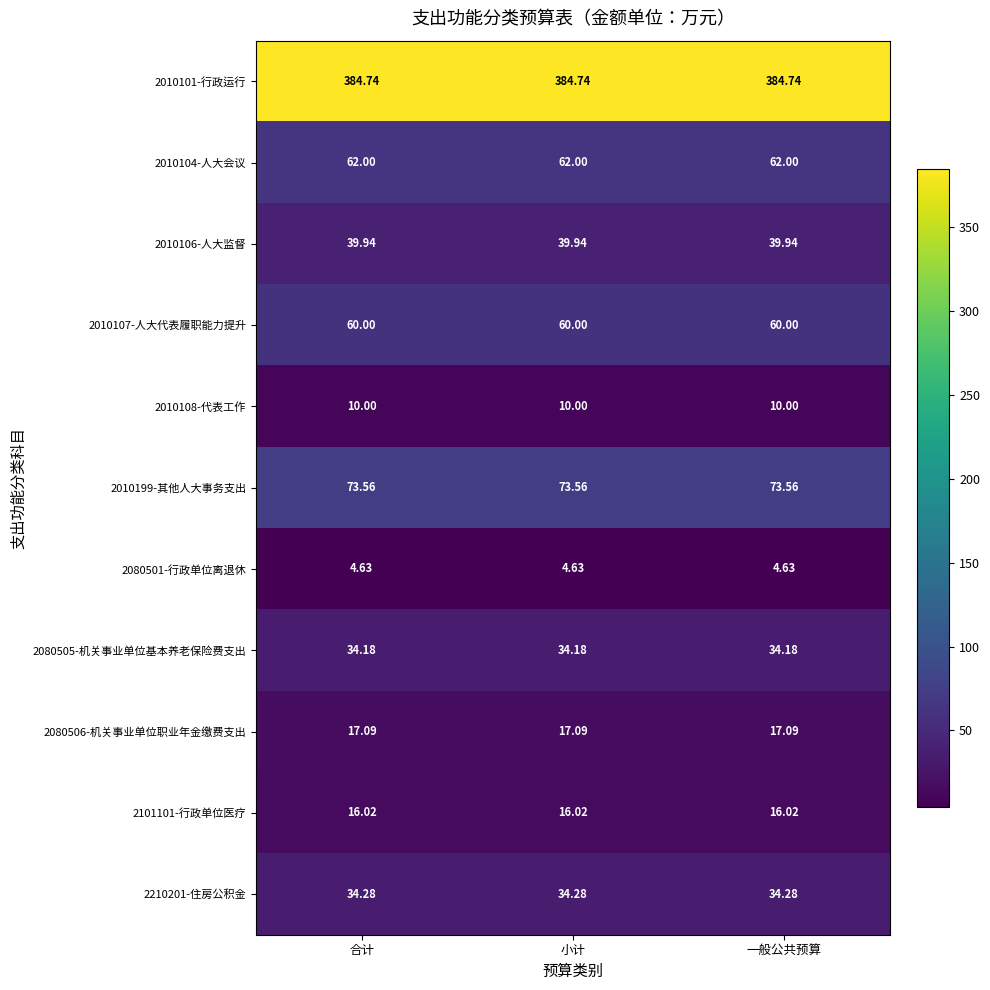

Is the value of 2010104-人大会议 at 一般公共预算 greater than the value of 2010106-人大监督 at 一般公共预算?

Yes